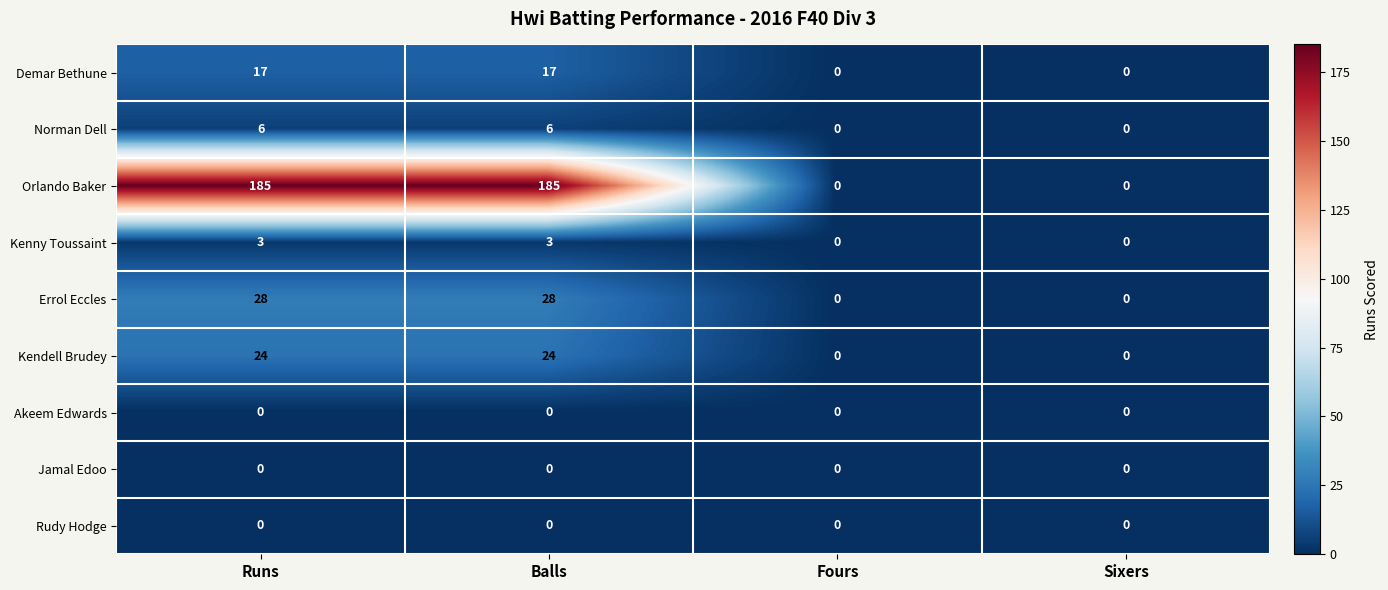

What is the sum of the Demar Bethune values at Runs and Fours?

17